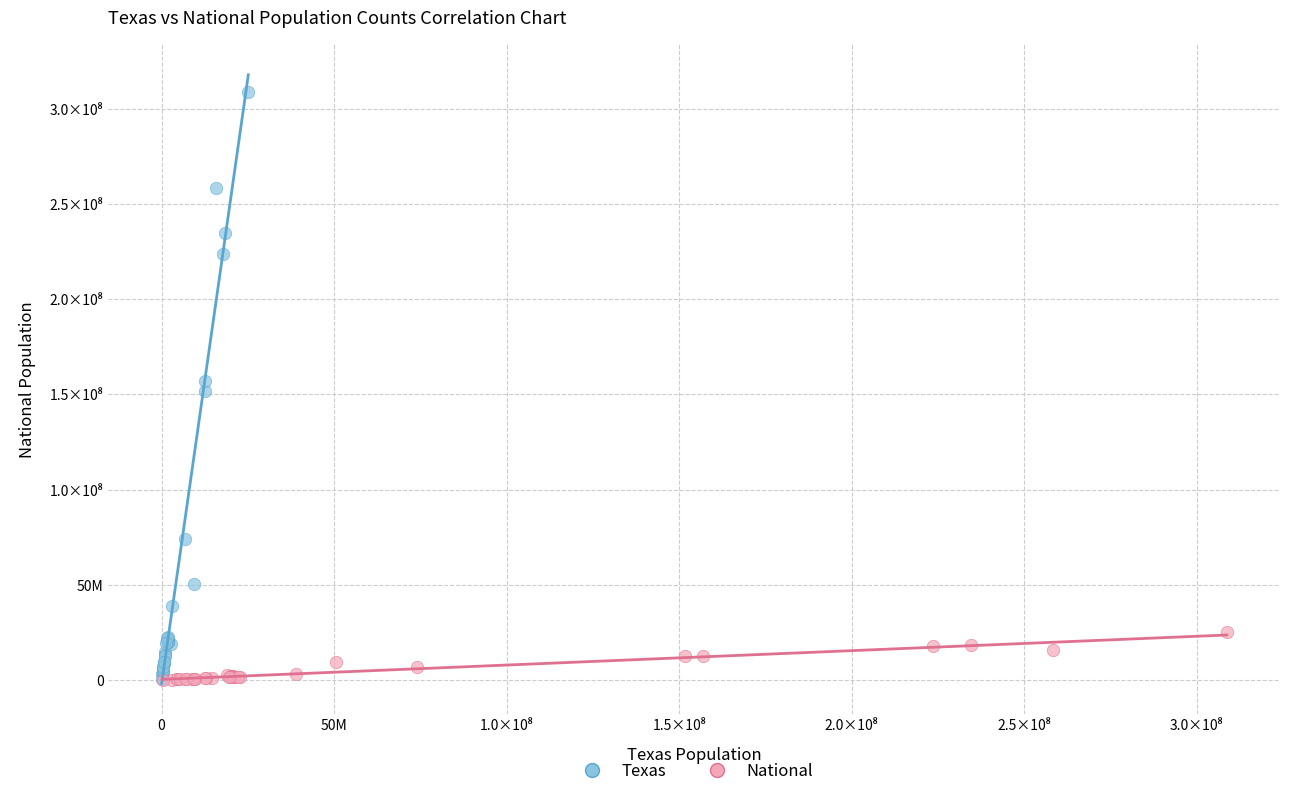

What are all the series names shown in the legend?

Texas, National